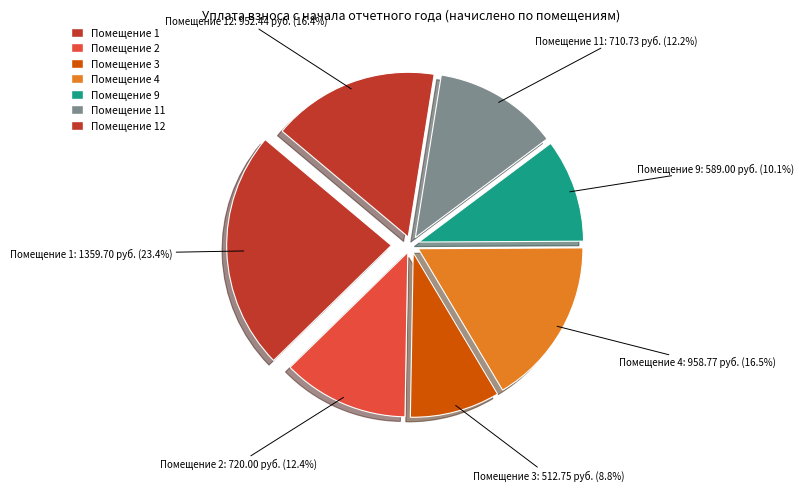

Which slice is the largest?

1